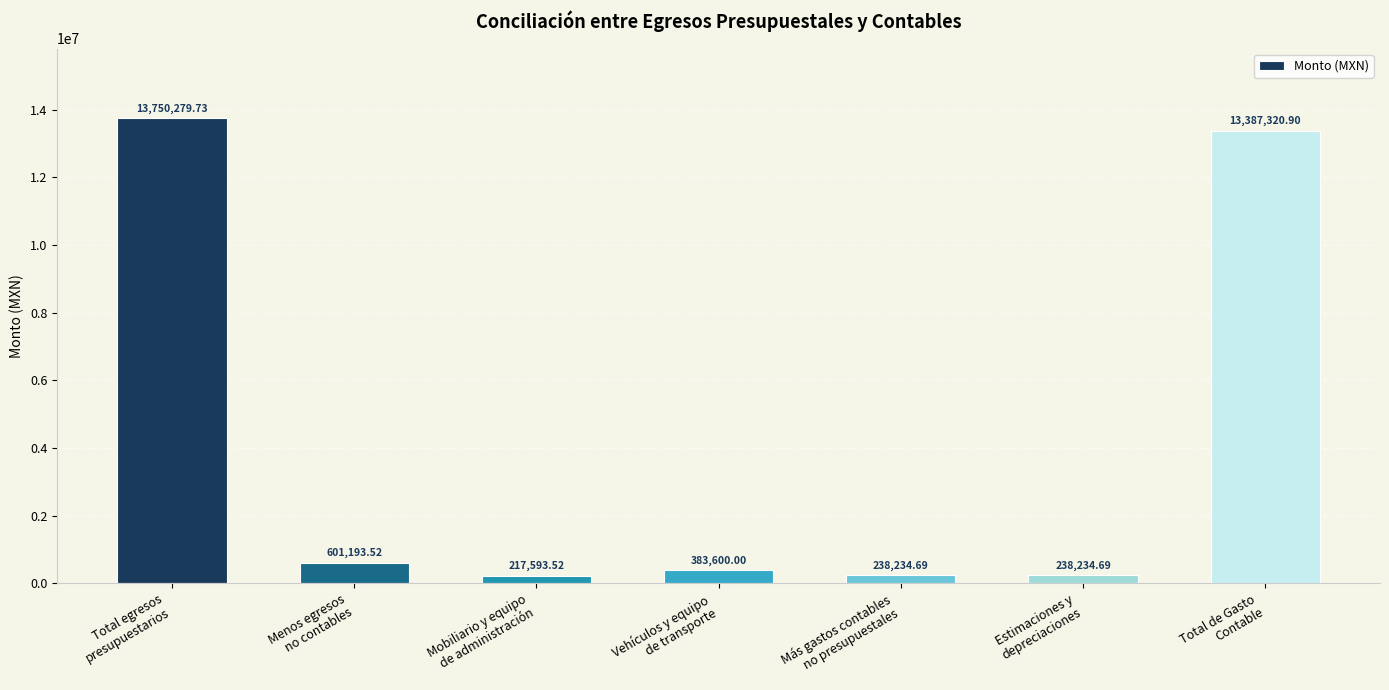

What is the label of the 4th bar from the left?

Vehículos y equipo
de transporte